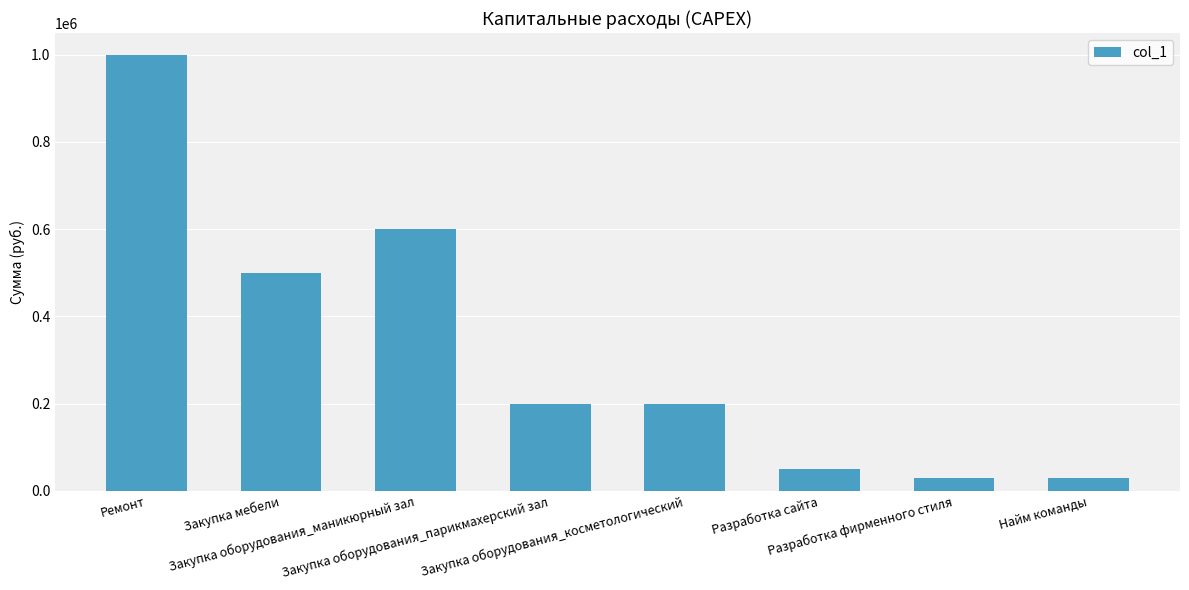

Are the bars horizontal?

No